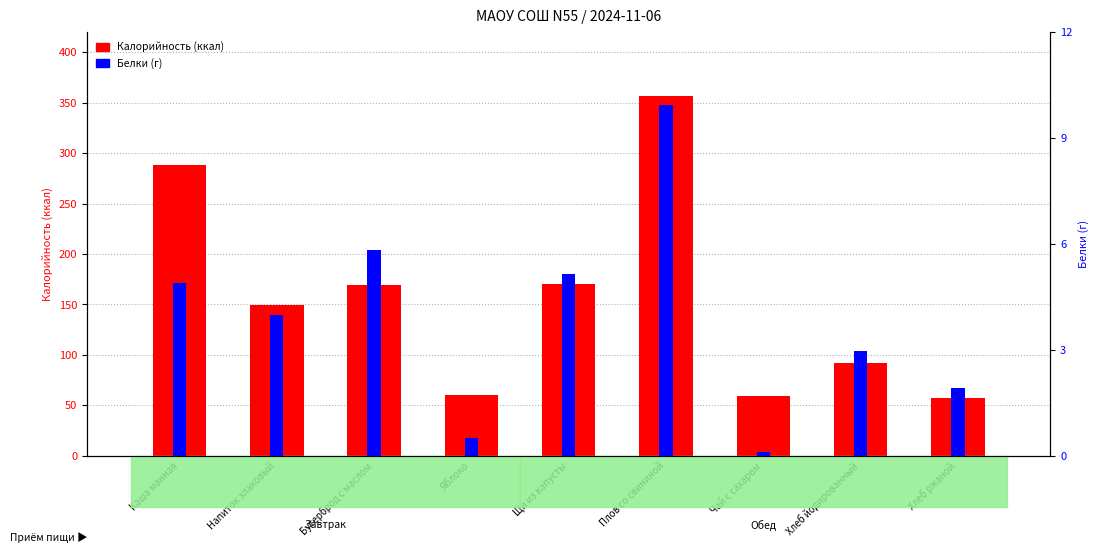

What is the spread (max minus min) of values at Хлеб ржаной?

55.7